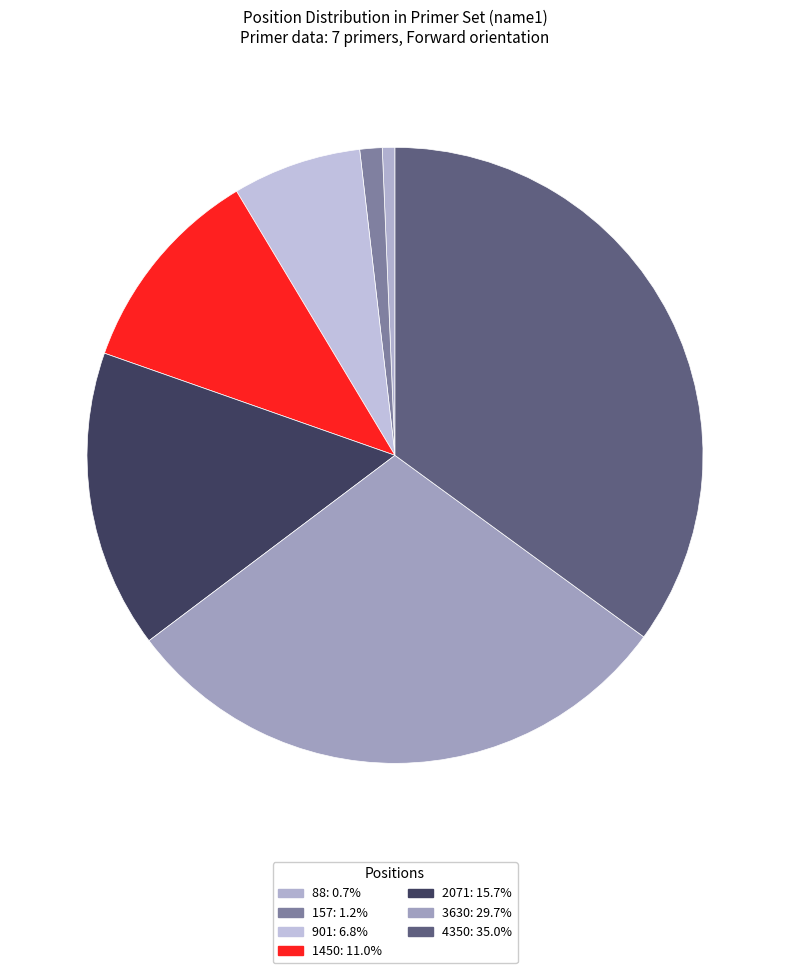

The 2071 slice represents 29% of the pie. True or false?

False